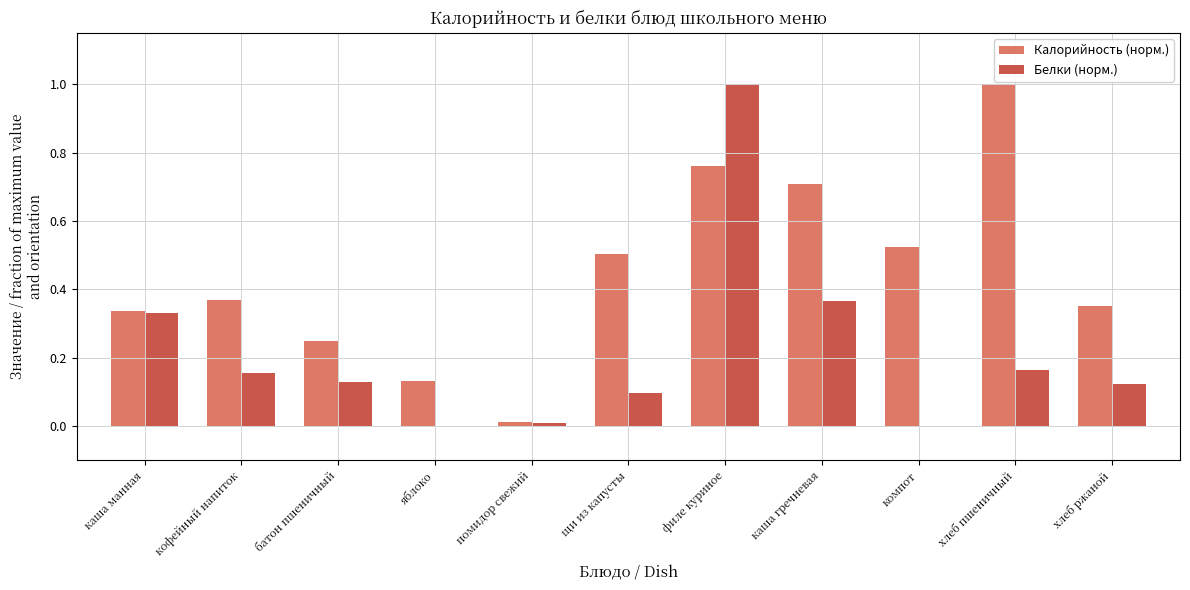

The value of Калорийность (норм.) at хлеб ржаной is 0.5. True or false?

False